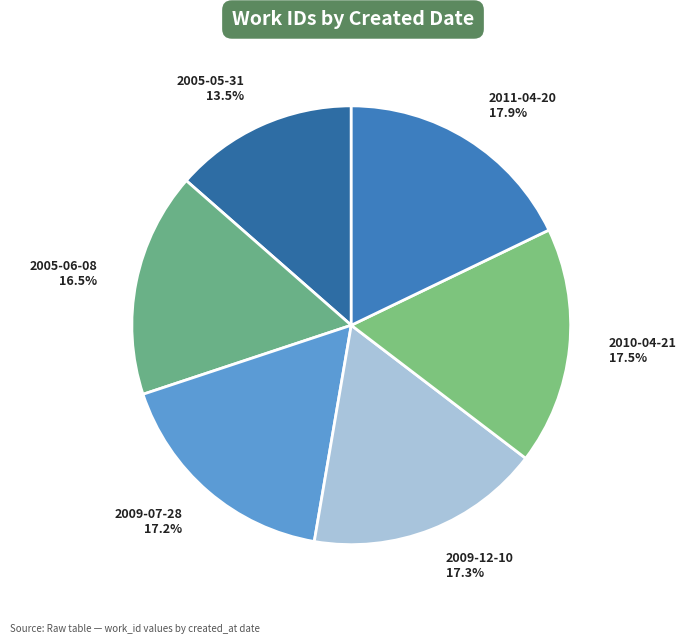

Is there a majority slice in this chart?

No